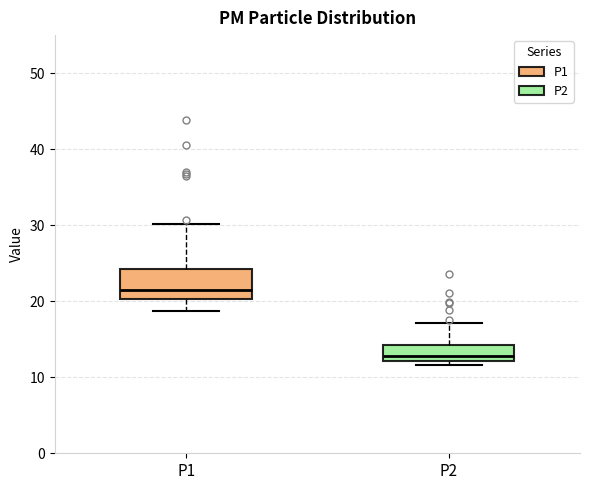

Reading left to right, read every box against the y-axis: the position of its median line, the range the box covers, and the ends of its whiskers. The values are not printed on the chart, so give them approximately, as read against the axis.

P1: median 21, box 20 to 24, whiskers 19 to 30
P2: median 13, box 12 to 14, whiskers 12 (just below the box's lower edge) to 17